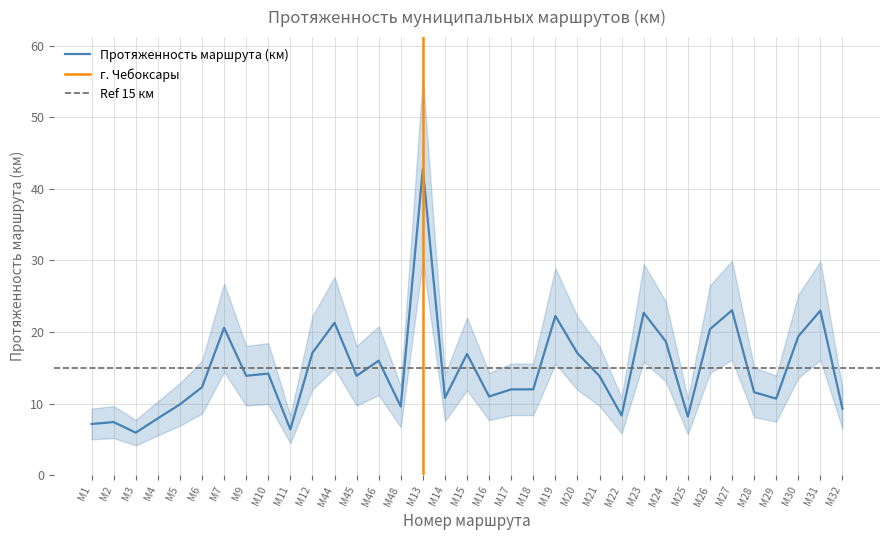

How many data points are less than 13?

17